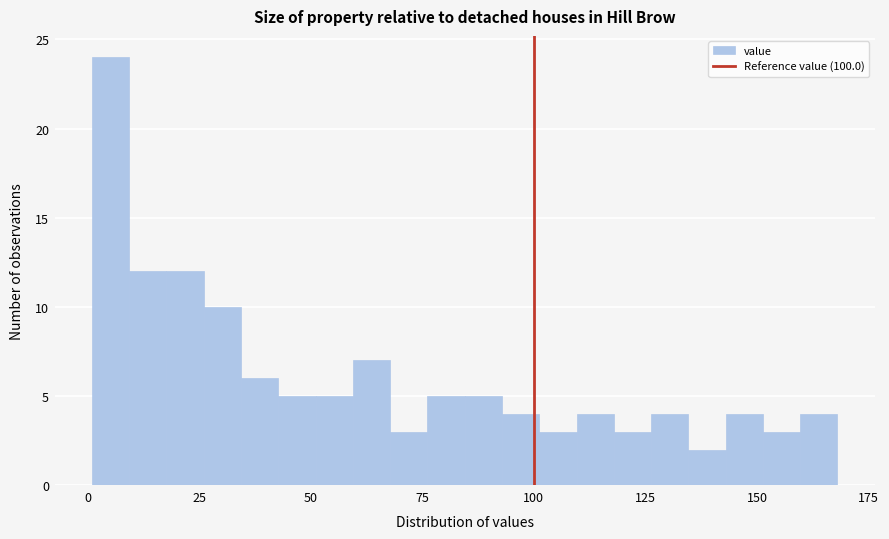

Read against the x-axis, roughly where is the centre of the tallest bar?

5